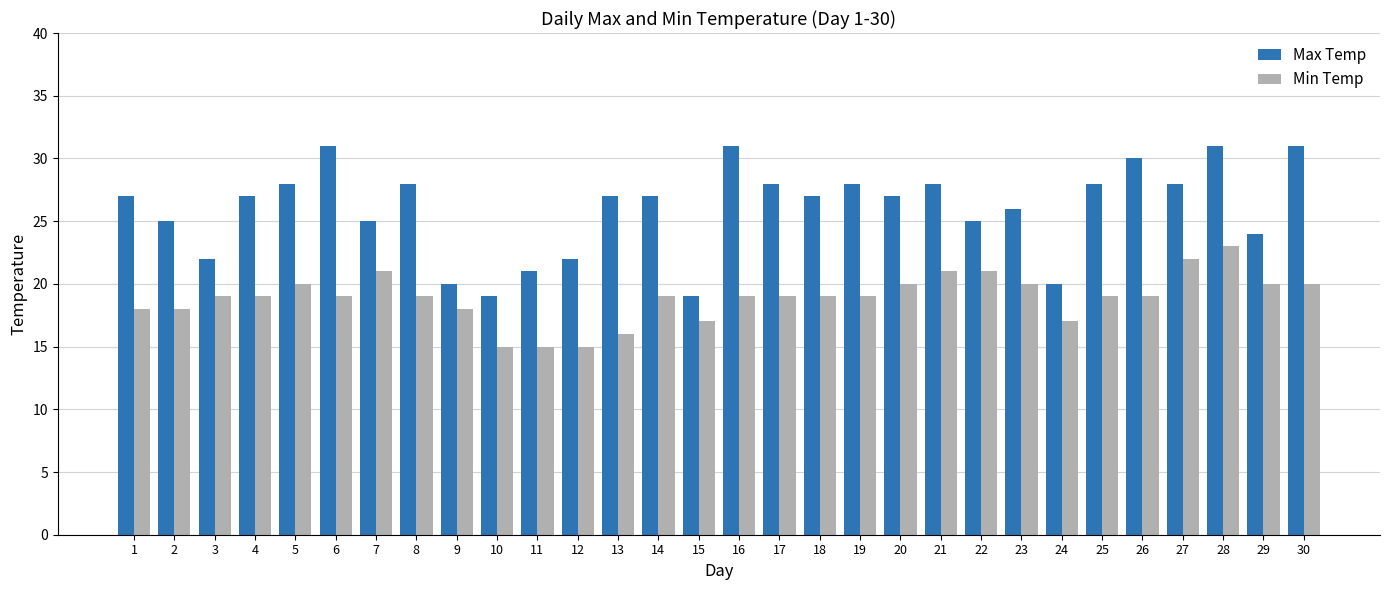

Is it true that Max Temp equals 19 at 28?

False